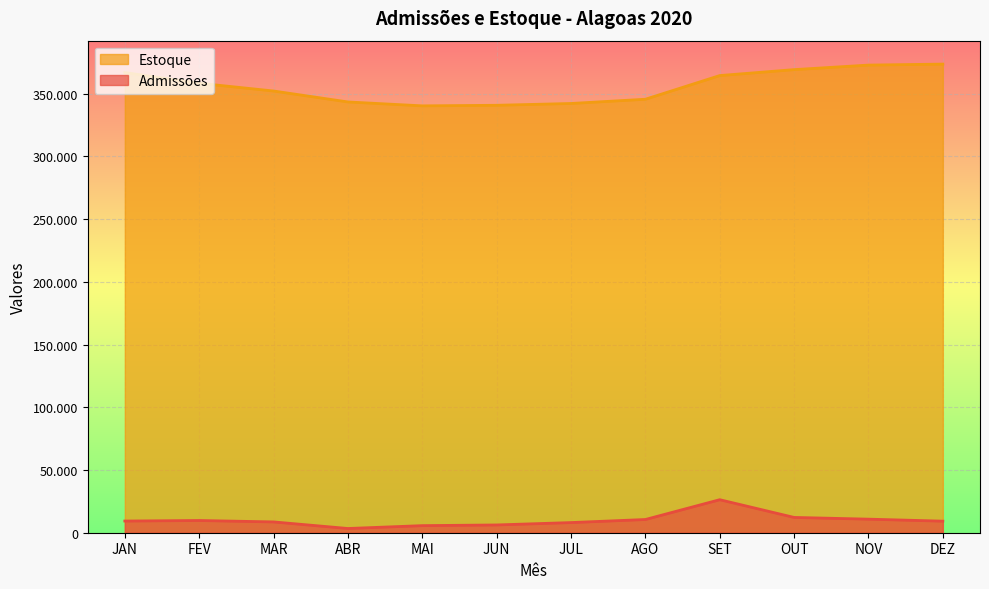

At which category does Admissões reach its first local peak?

FEV